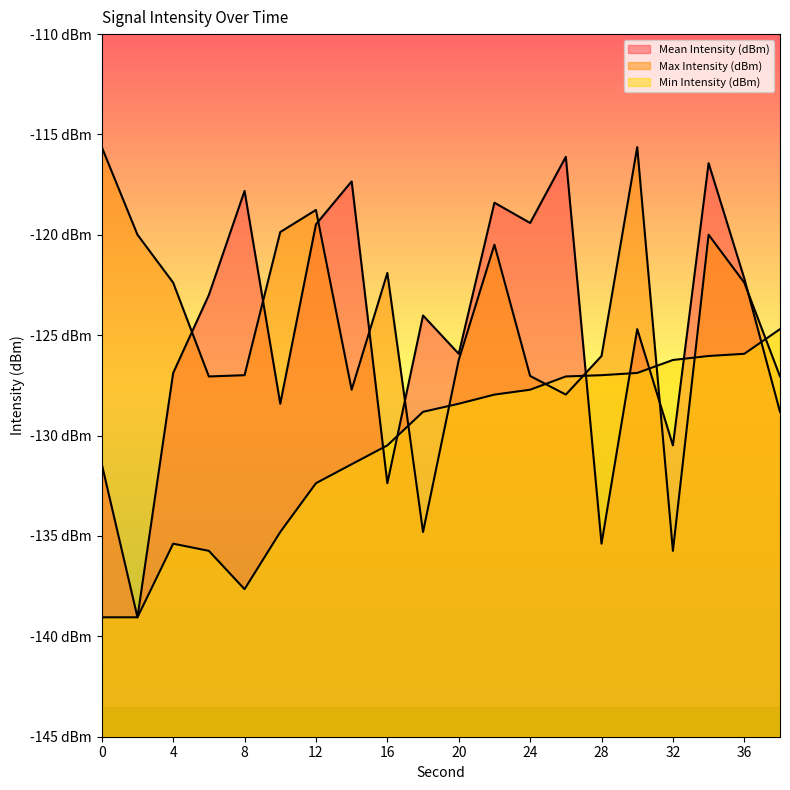

Which series changed the most between 6 and 32?

Min Intensity (dBm)